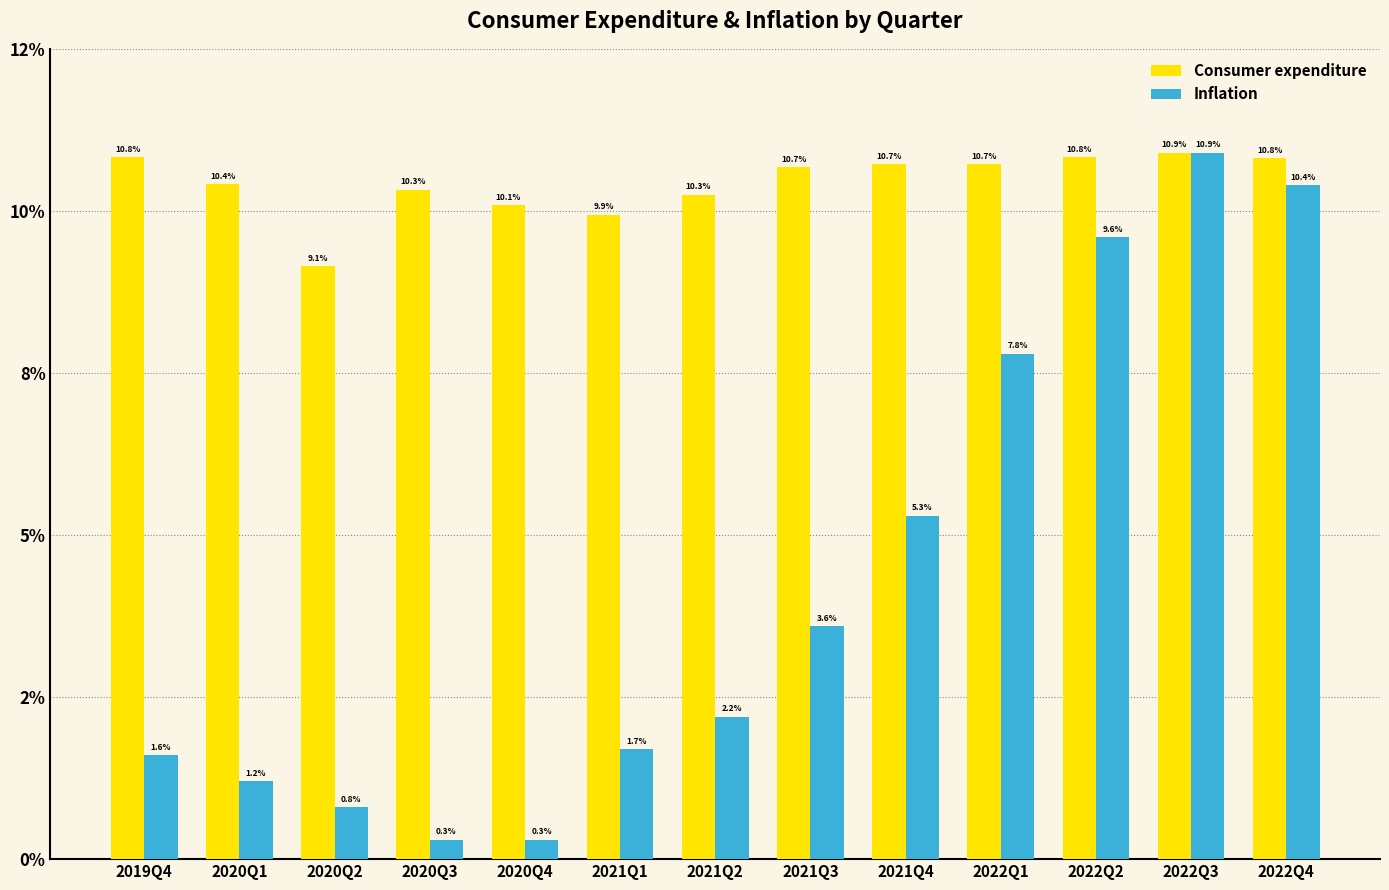

Does the chart contain any negative values?

No